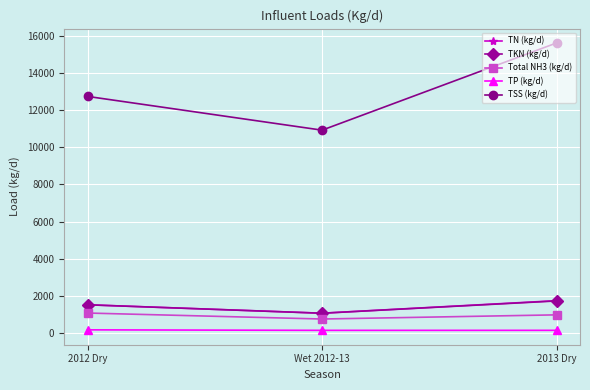

What position from the right is 2013 Dry?

1